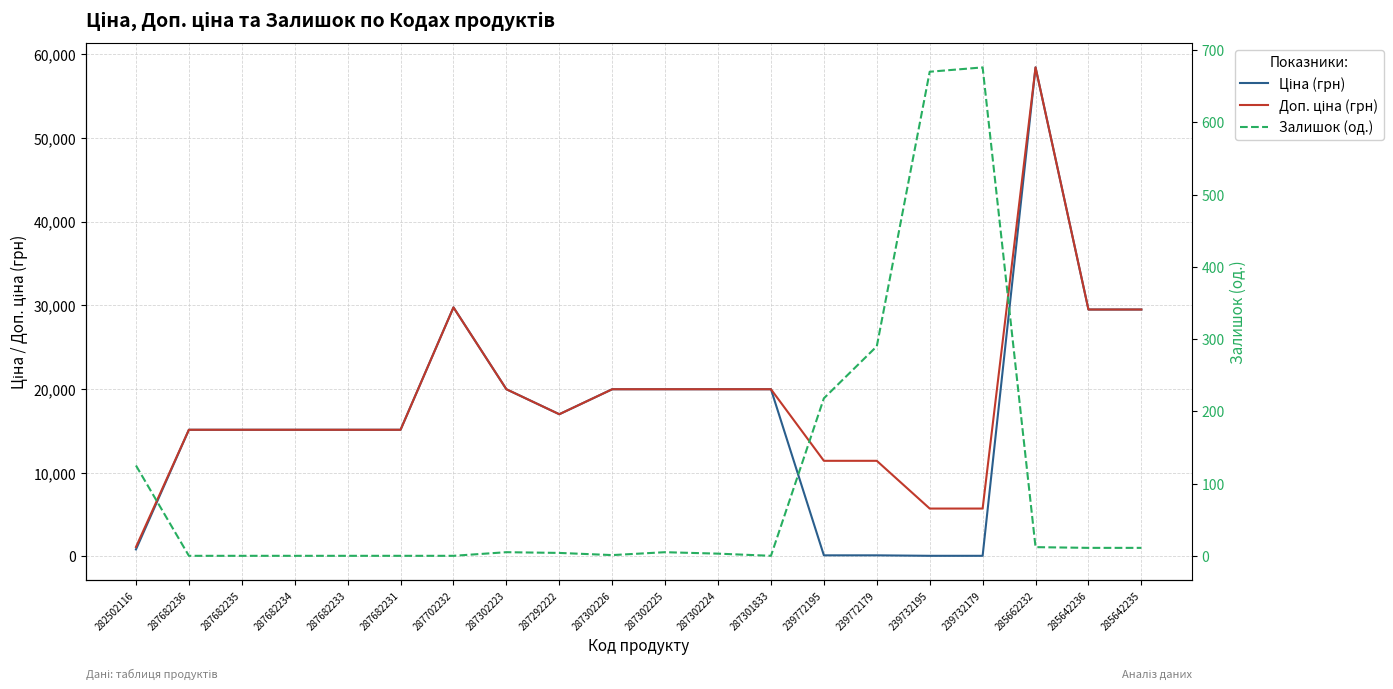

List the labels in order of Доп. ціна (грн) value, largest first.

285662232, 287702232, 285642236, 285642235, 287302223, 287302226, 287302225, 287302224, 287301833, 287292222, 287682236, 287682235, 287682234, 287682233, 287682231, 239772195, 239772179, 239732195, 239732179, 282502116